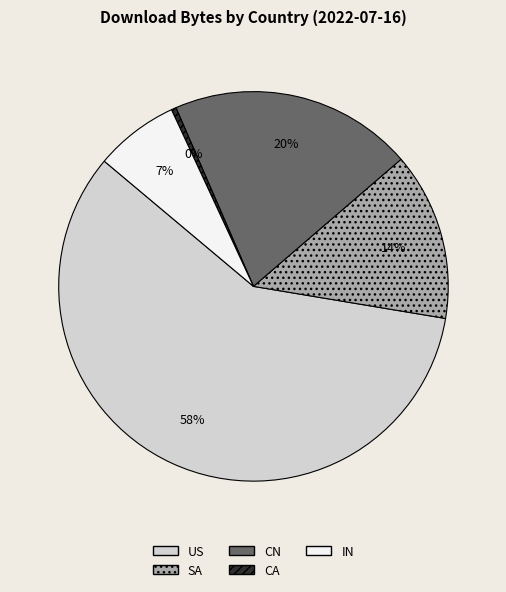

What is the largest slice in the pie chart?

US